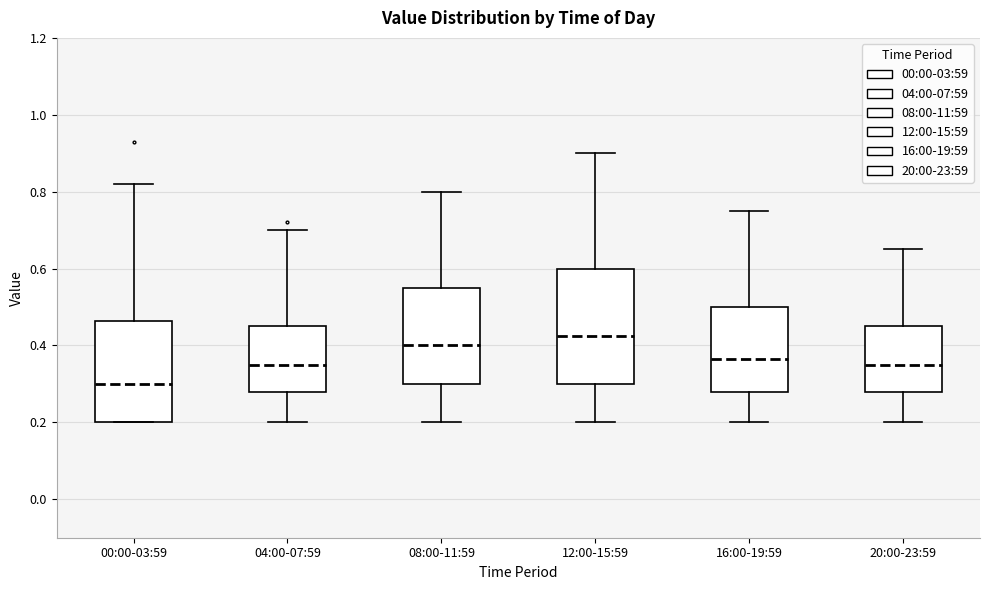

Reading left to right, transcribe this box plot: for each box, give where its median line is, the range the box spans, and where its two whiskers end, as read against the y-axis. The values are not printed on the chart, so give them approximately, as read against the axis.

00:00-03:59: median 0.30, box 0.20 to 0.46, whiskers 0.20 to 0.82
04:00-07:59: median 0.36, box 0.28 to 0.46, whiskers 0.20 to 0.70
08:00-11:59: median 0.40, box 0.30 to 0.56, whiskers 0.20 to 0.80
12:00-15:59: median 0.42, box 0.30 to 0.60, whiskers 0.20 to 0.90
16:00-19:59: median 0.36, box 0.28 to 0.50, whiskers 0.20 to 0.76
20:00-23:59: median 0.36, box 0.28 to 0.46, whiskers 0.20 to 0.66